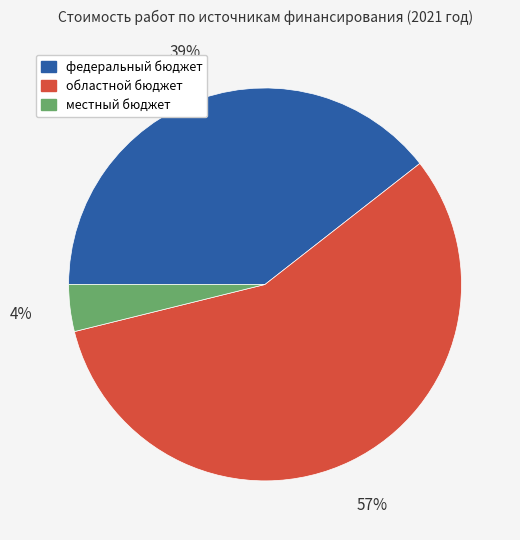

Do федеральный бюджет and областной бюджет together represent more than half of the pie?

Yes